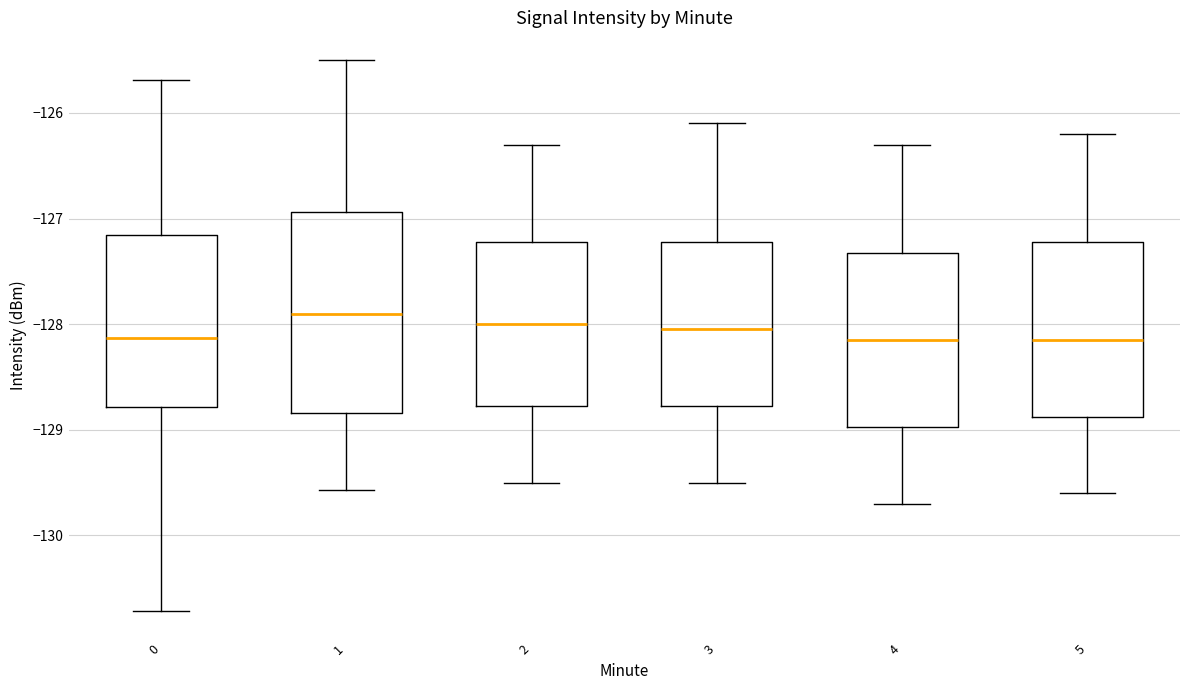

Reading left to right, transcribe this box plot: for each box, give where its median line is, the range the box spans, and where its two whiskers end, as read against the y-axis. The values are not printed on the chart, so give them approximately, as read against the axis.

0: median -128.1, box -128.8 to -127.2, whiskers -130.7 to -125.7
1: median -127.9, box -128.8 to -126.9, whiskers -129.6 to -125.5
2: median -128.0, box -128.8 to -127.2, whiskers -129.5 to -126.3
3: median -128.0, box -128.8 to -127.2, whiskers -129.5 to -126.1
4: median -128.1, box -129.0 to -127.3, whiskers -129.7 to -126.3
5: median -128.1, box -128.9 to -127.2, whiskers -129.6 to -126.2